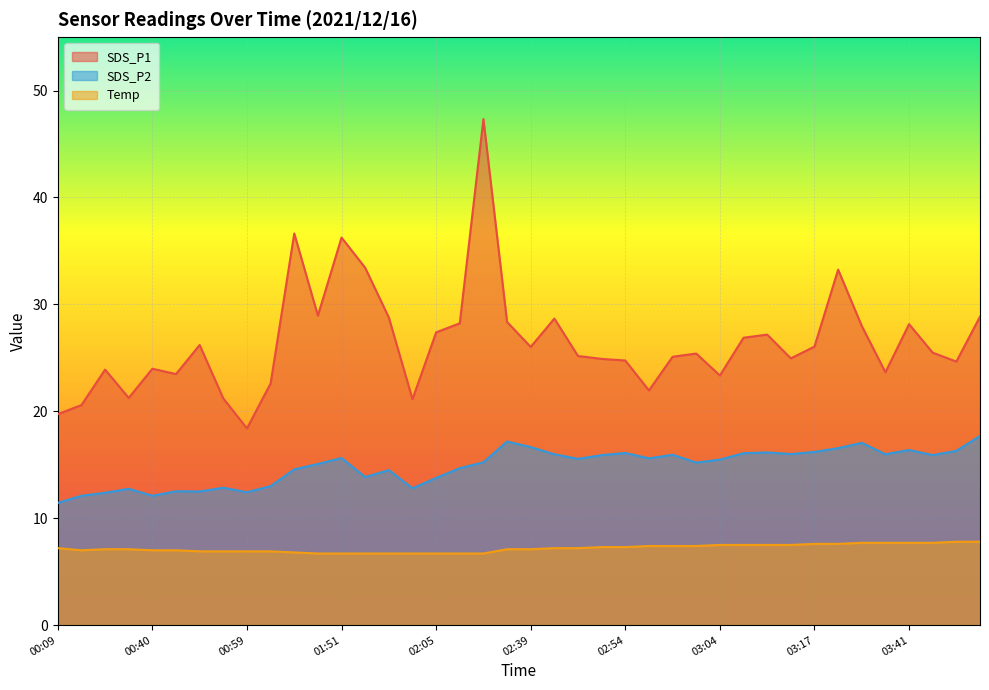

What is the value of the Temp point at the 23rd from the left?

7.2